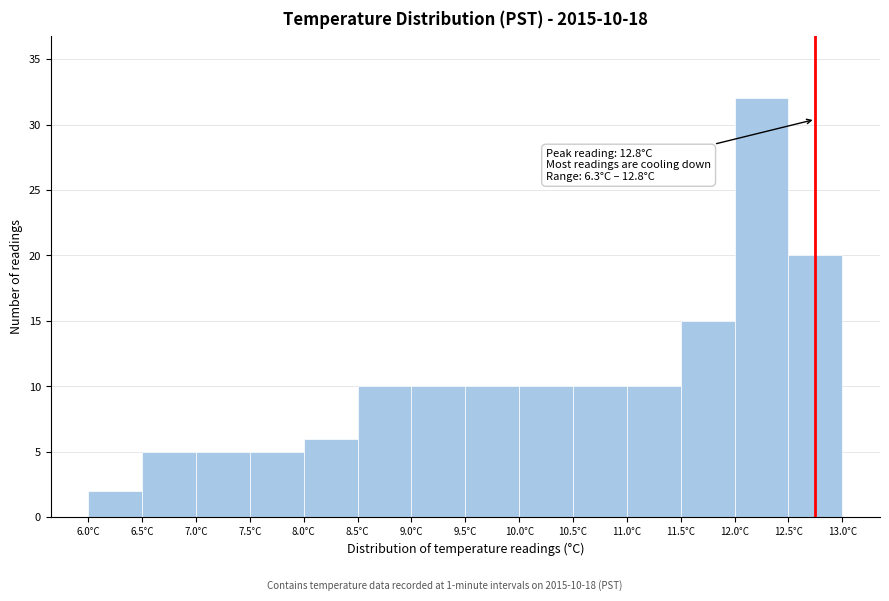

Which range on the x-axis has the tallest bar?

12.0 to 12.5